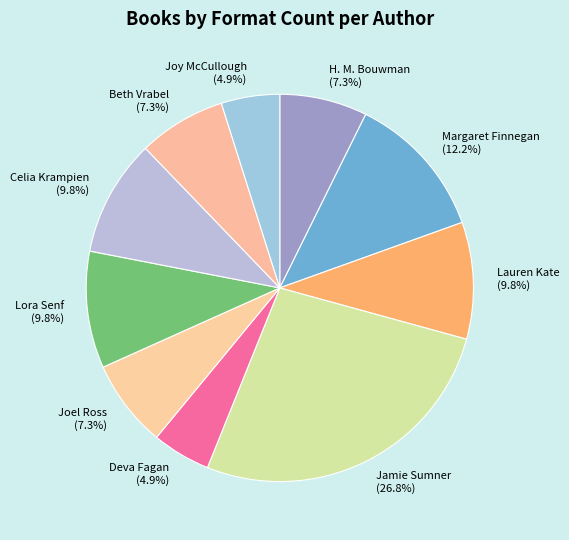

The Jamie Sumner slice represents 1% of the pie. True or false?

False